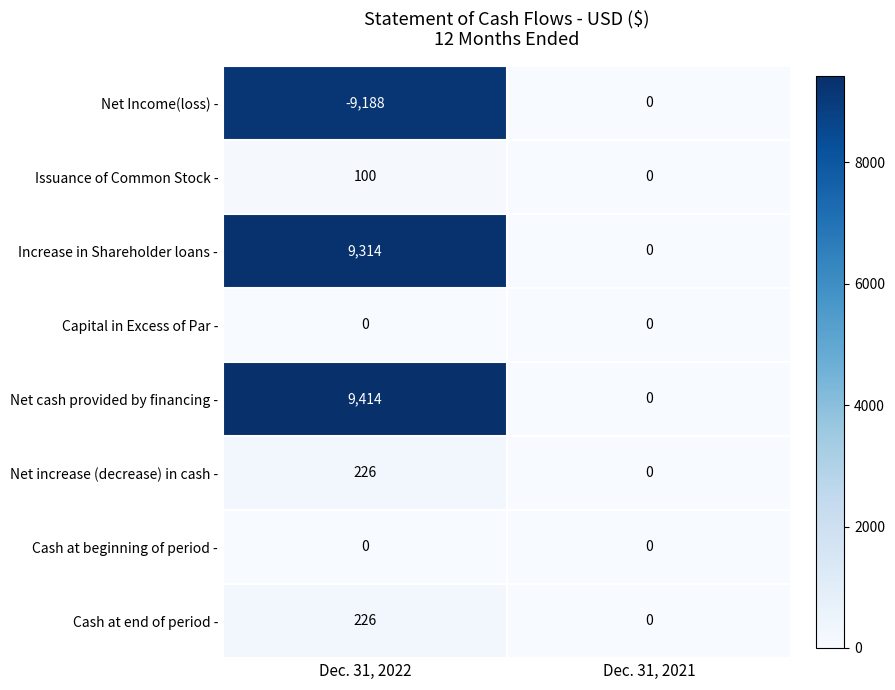

Which category has the lowest value in the Net Income(loss) - series?

Dec. 31, 2022